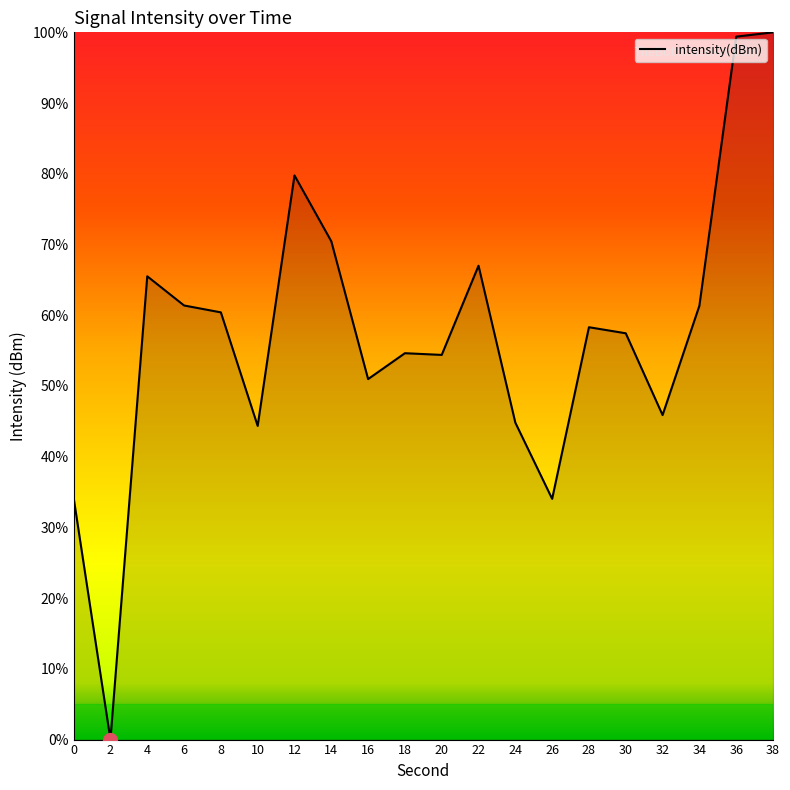

Between 34 and 38, which is larger?

38